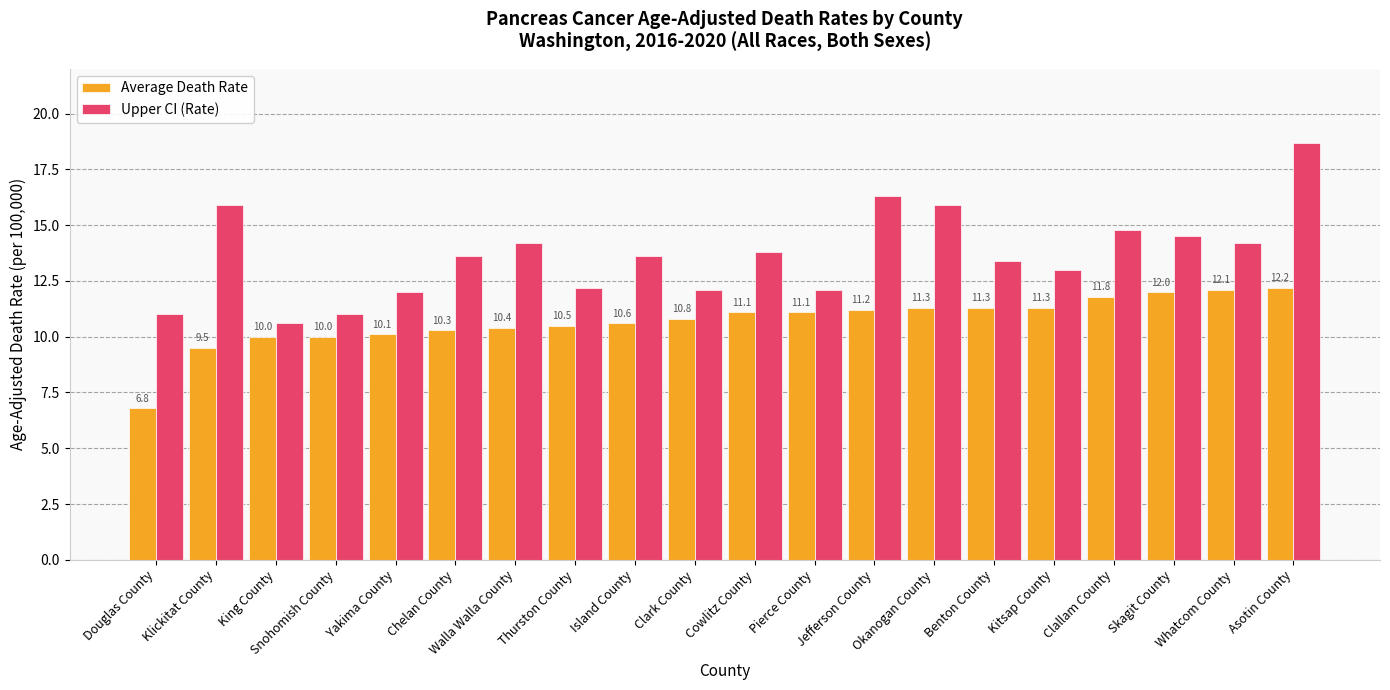

Which label corresponds to the smallest value in the chart?

Douglas County